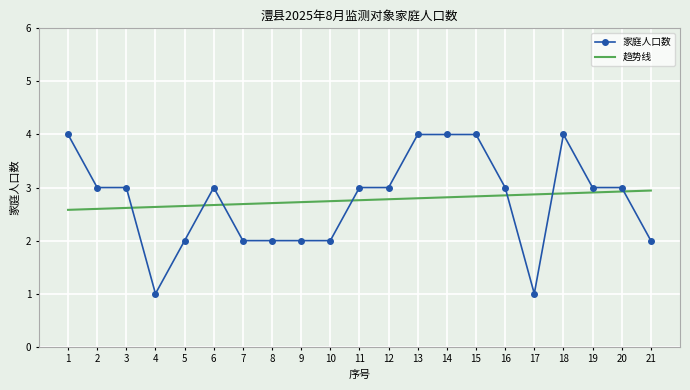

What is the total value across all series at 4?

3.6